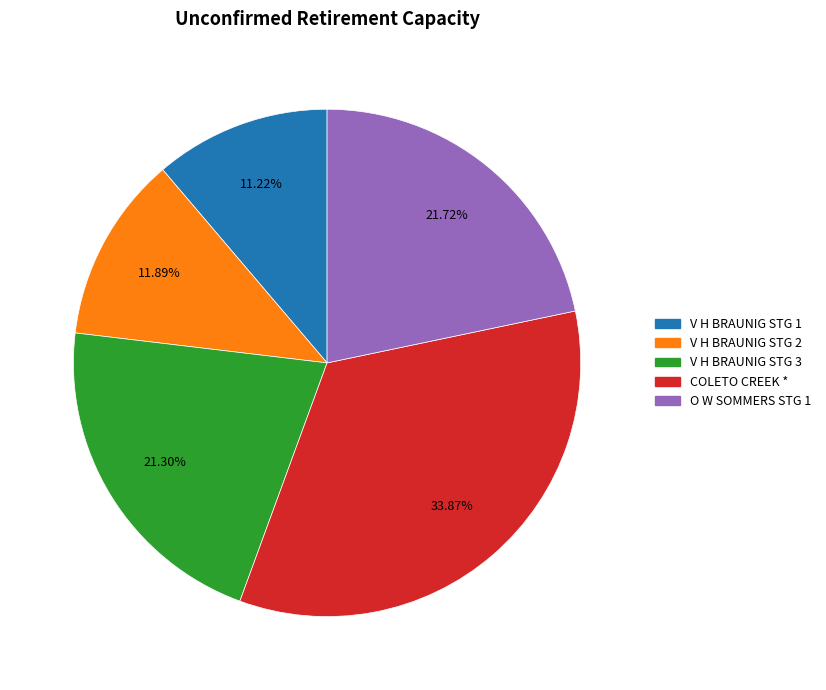

What is the largest slice in the pie chart?

COLETO CREEK *